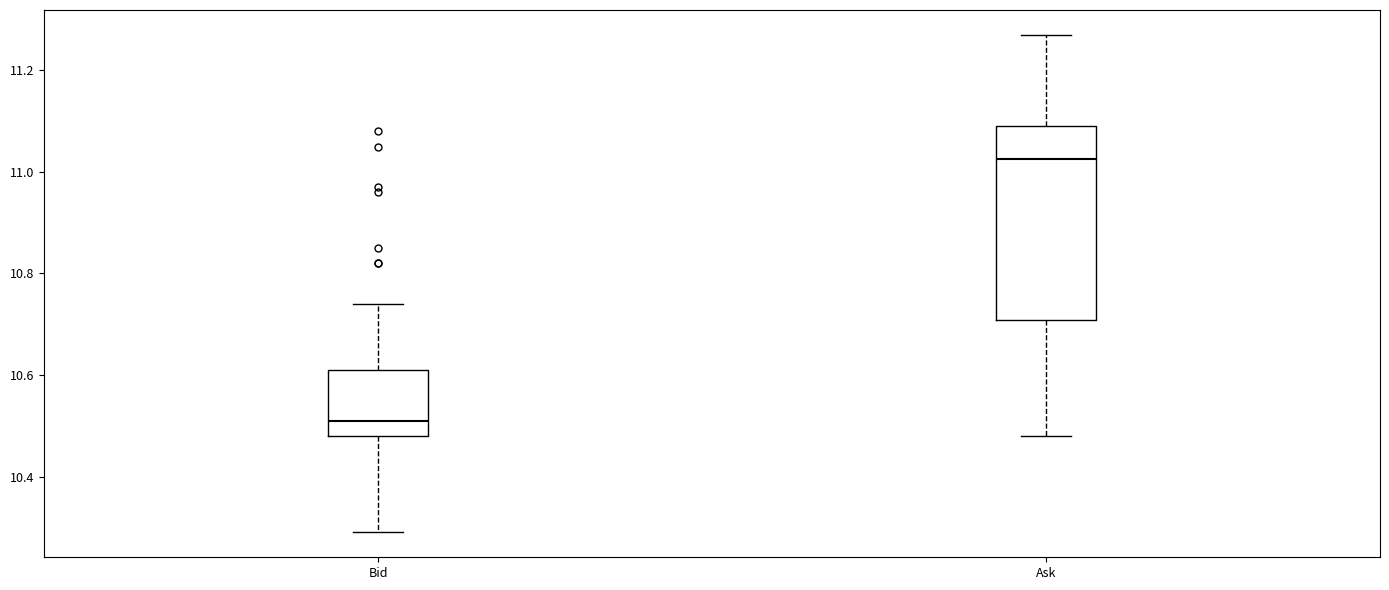

Which box is the tallest, from its lower edge to its upper edge?

Ask